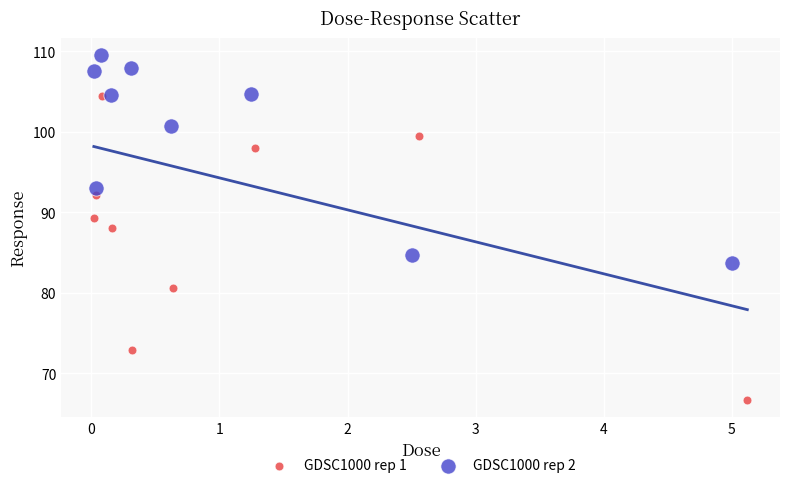

Which series has the largest Y range (max minus min)?

GDSC1000 rep 1